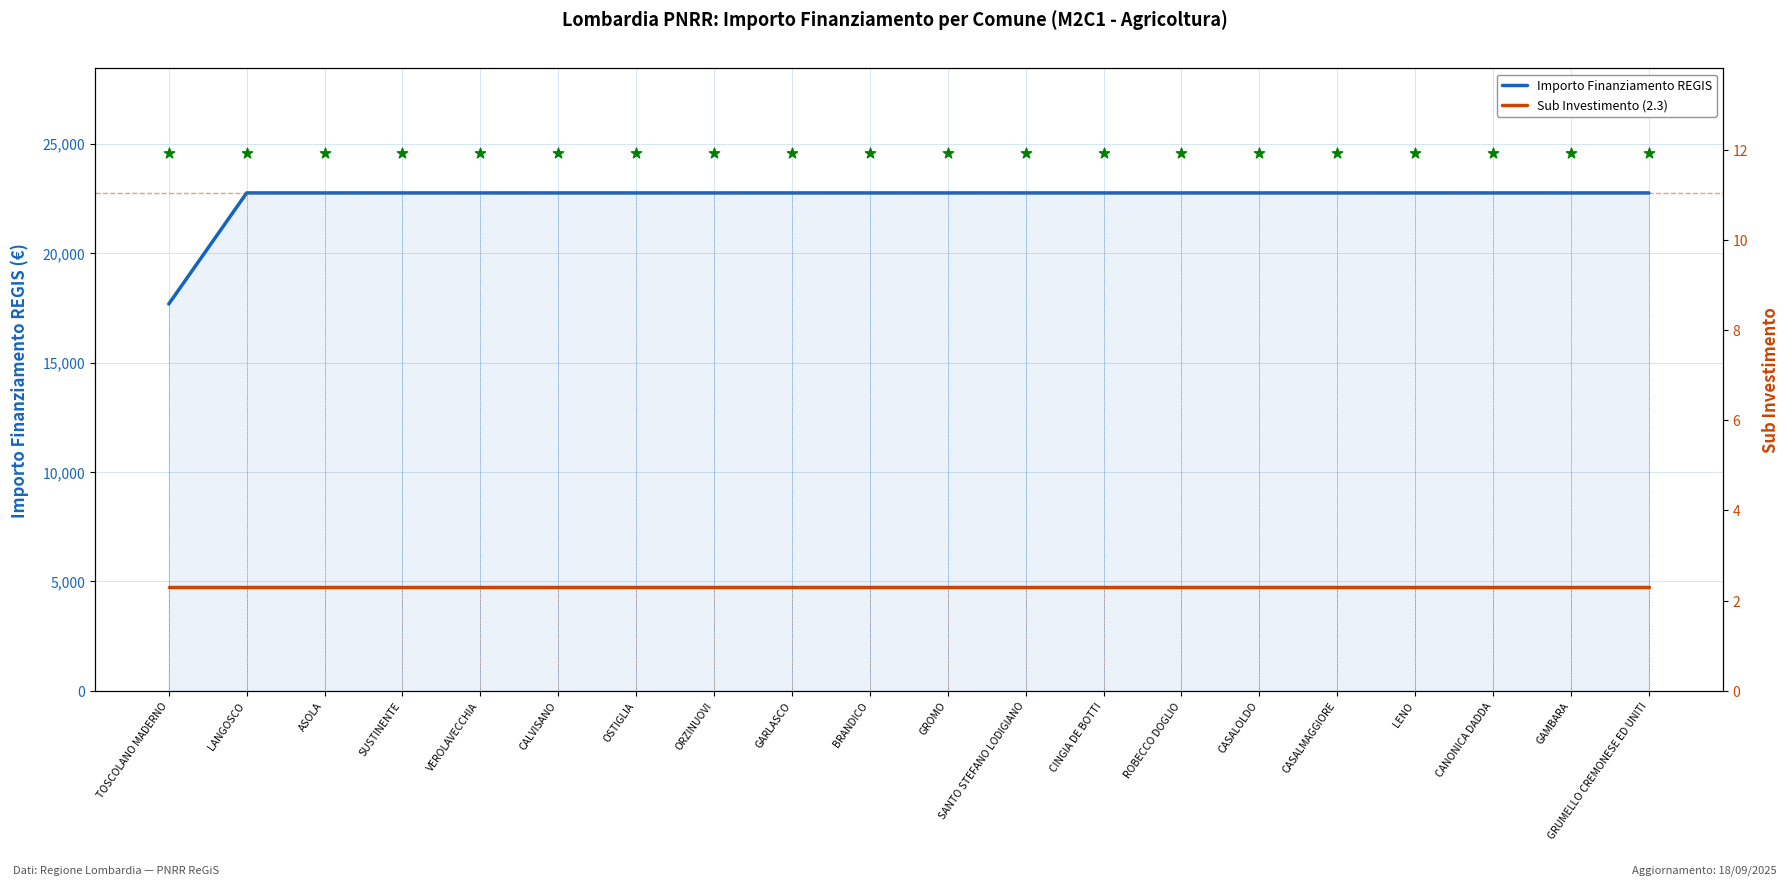

Which series contains the lowest Y value?

Sub Investimento (2.3)